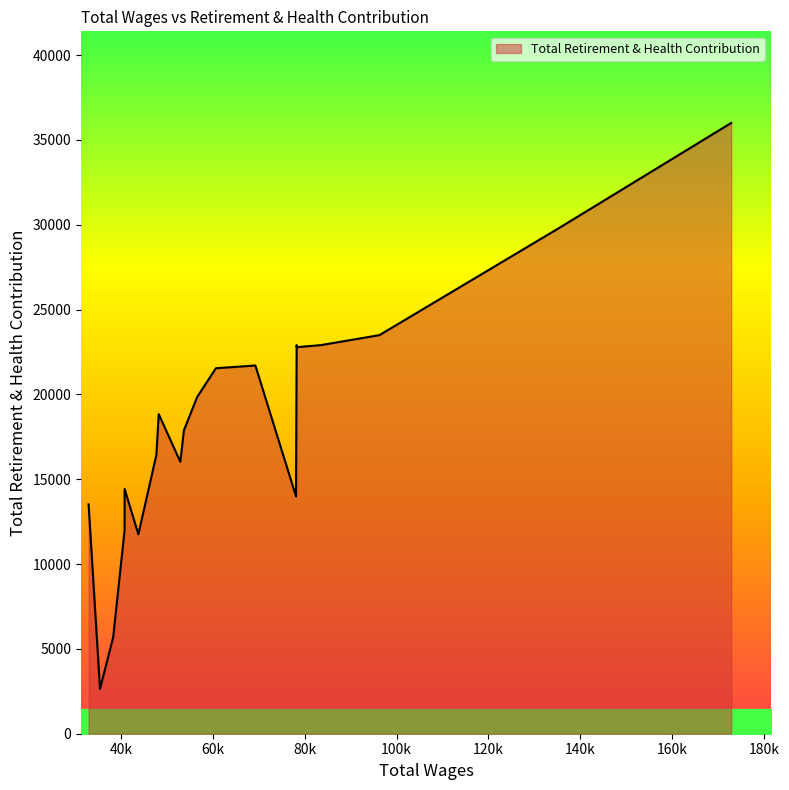

What is the minimum value shown in the chart?

2644